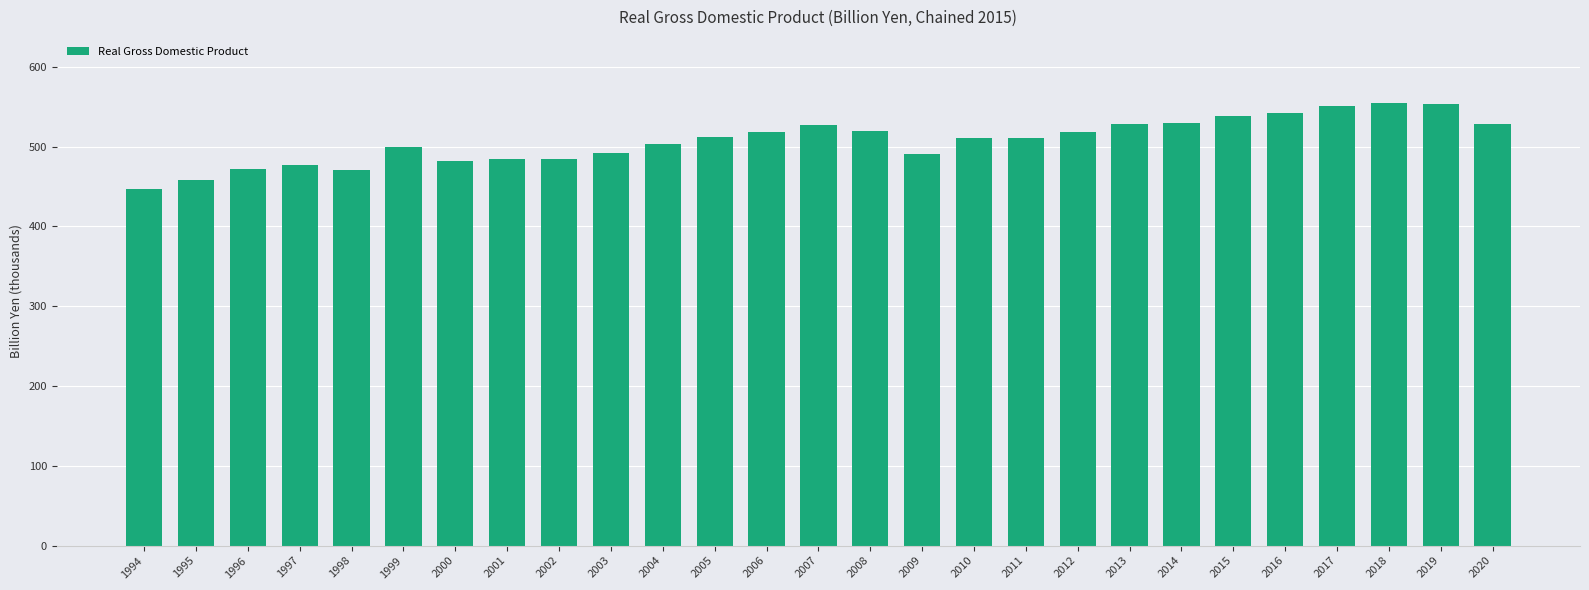

What is the change in value from 2006 to 2019?

+34.1